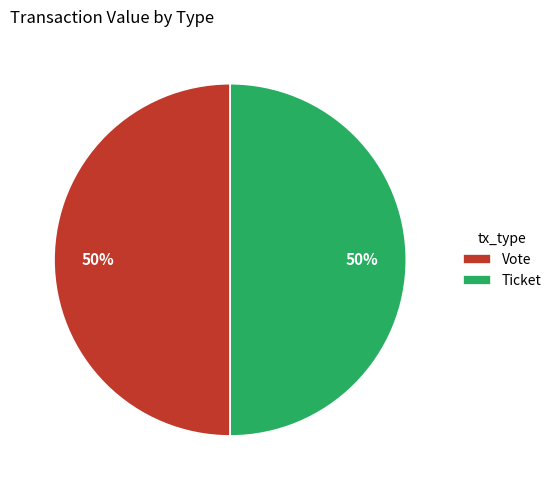

To the nearest percent, what portion does Vote represent?

50%